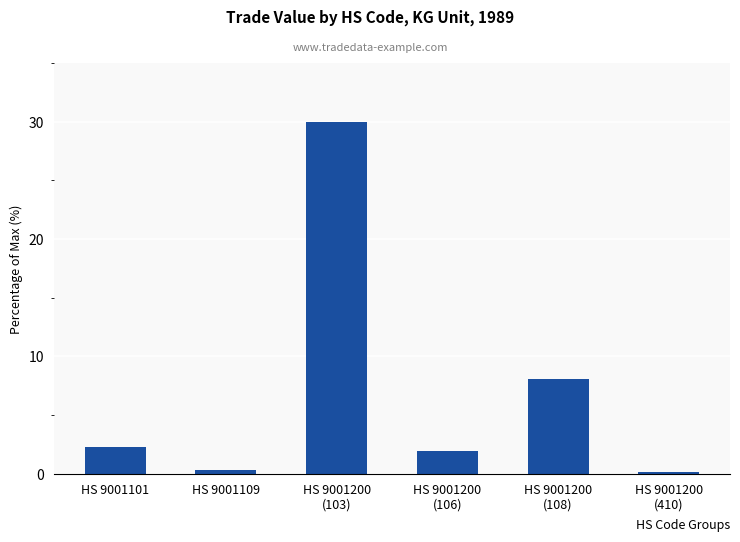

What is the label of the 1st bar from the left?

HS 9001101